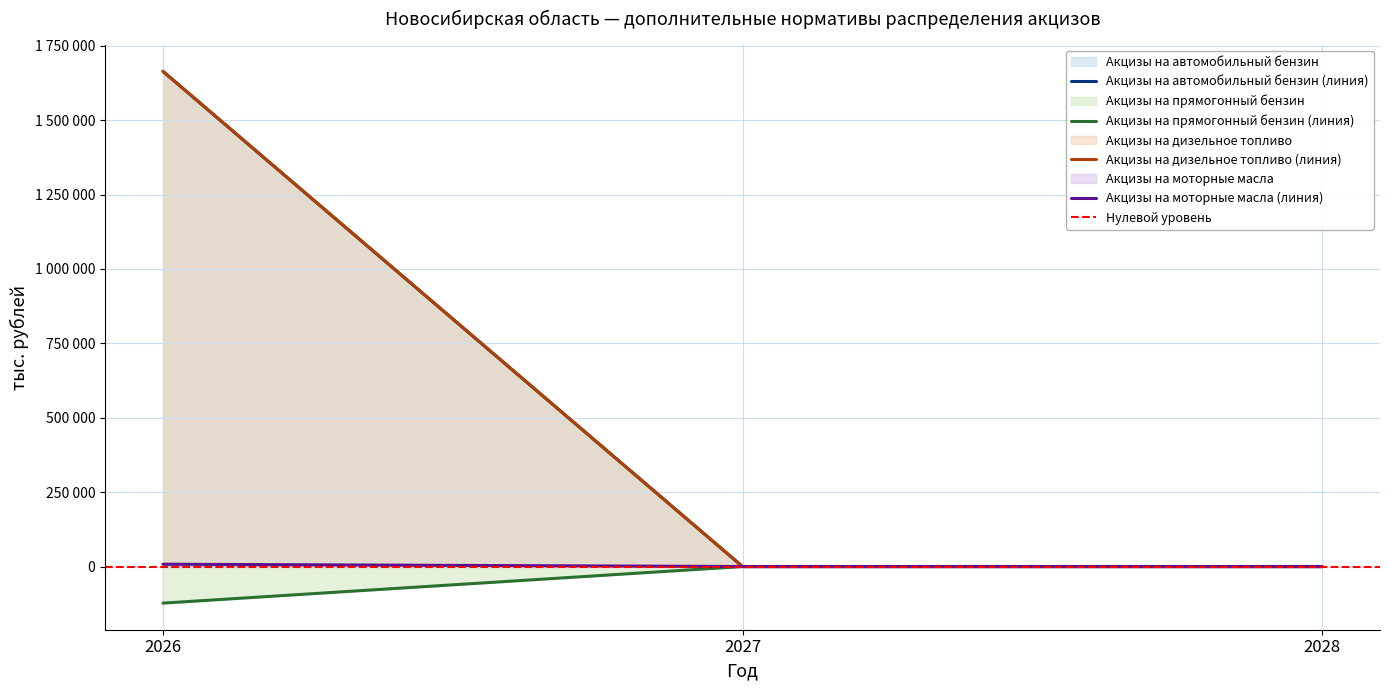

The value of Акцизы на автомобильный бензин at 2026 is -181399.4. True or false?

False